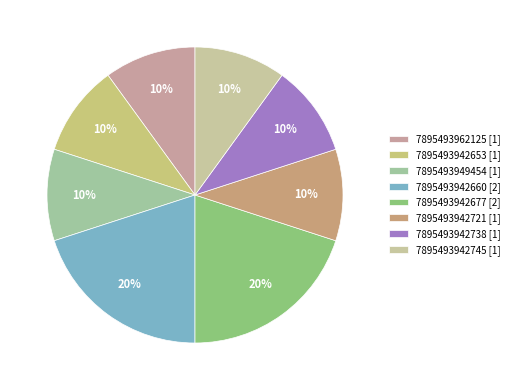

Is 7895493942721 the majority of the pie?

No